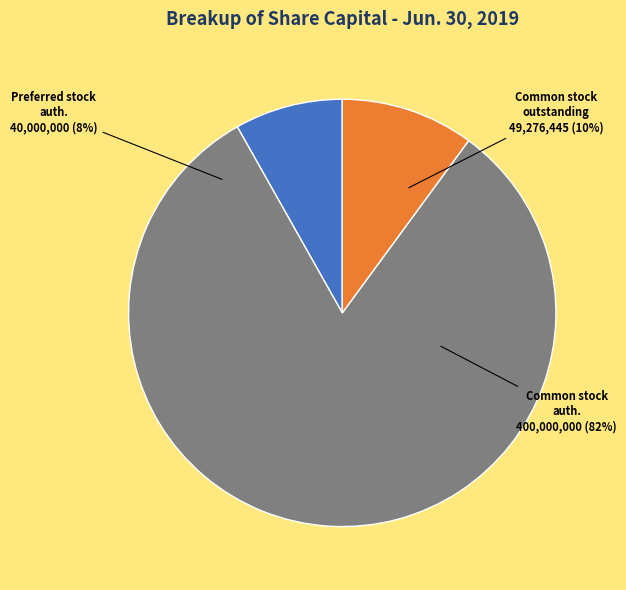

What is the majority slice?

Common stock, shares authorized